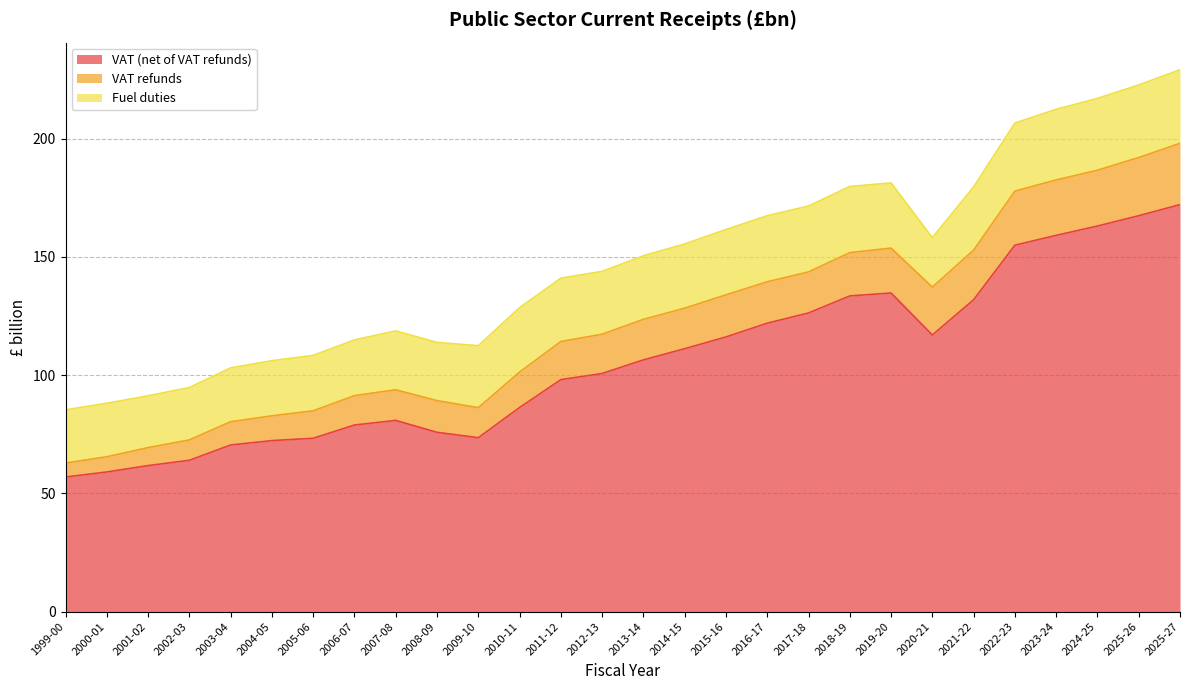

True or false: Fuel duties and VAT refunds cross at least once.

False